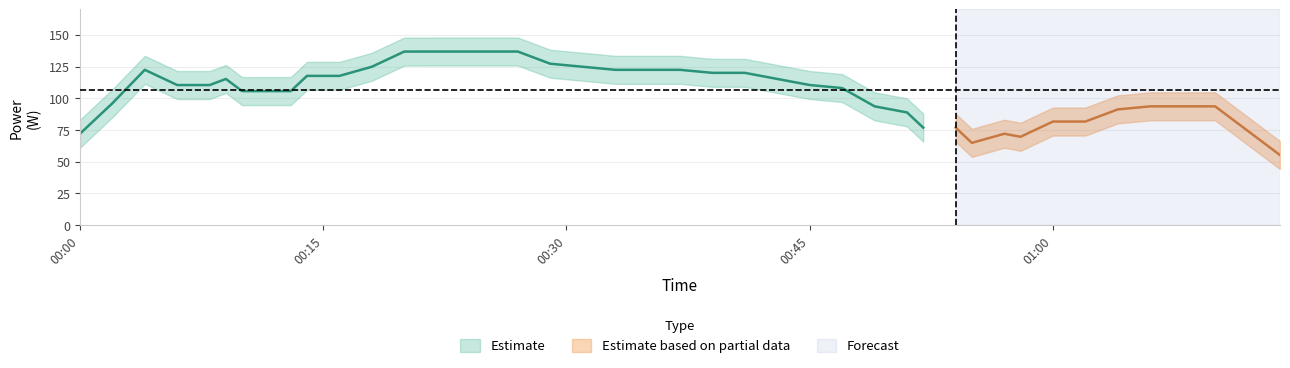

What position from the right is 2024-01-04T01:06:00?

5